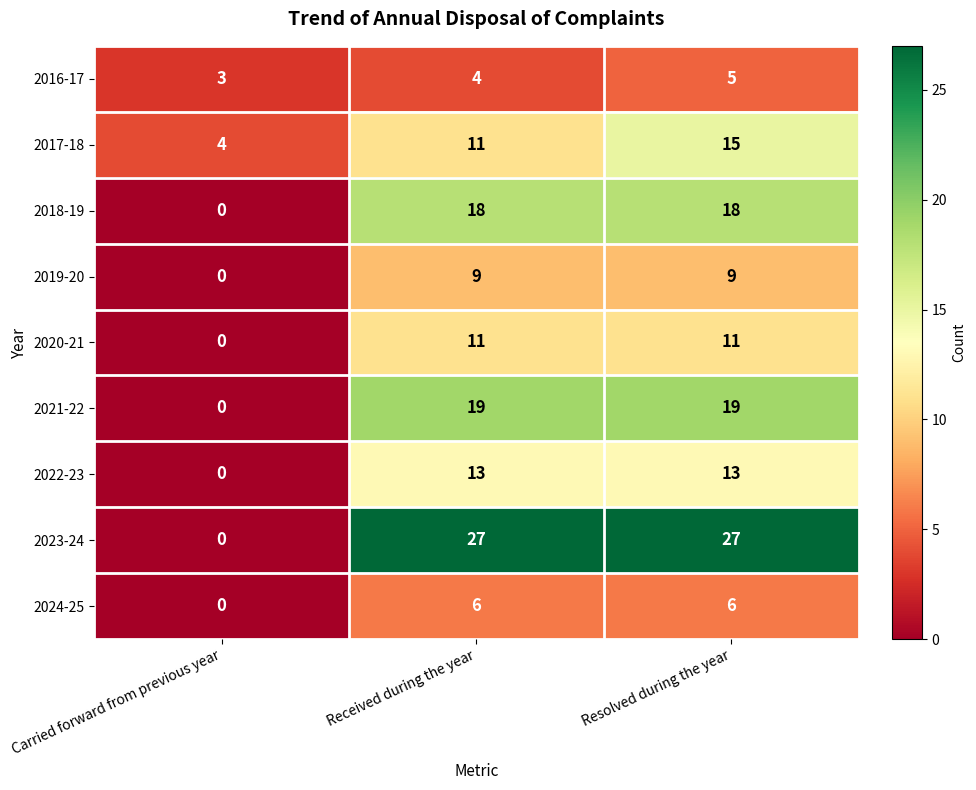

Is it true that 2021-22 equals 31 at Resolved during the year?

False